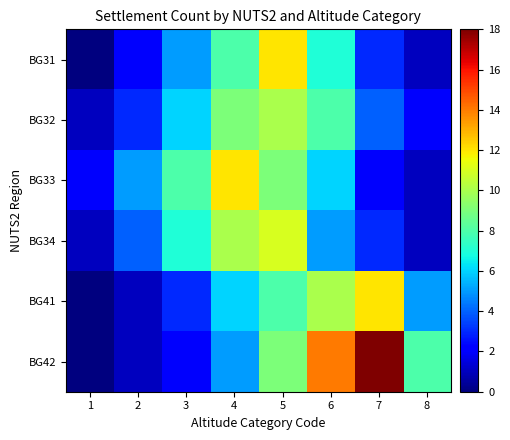

How many data points does each series have?

8